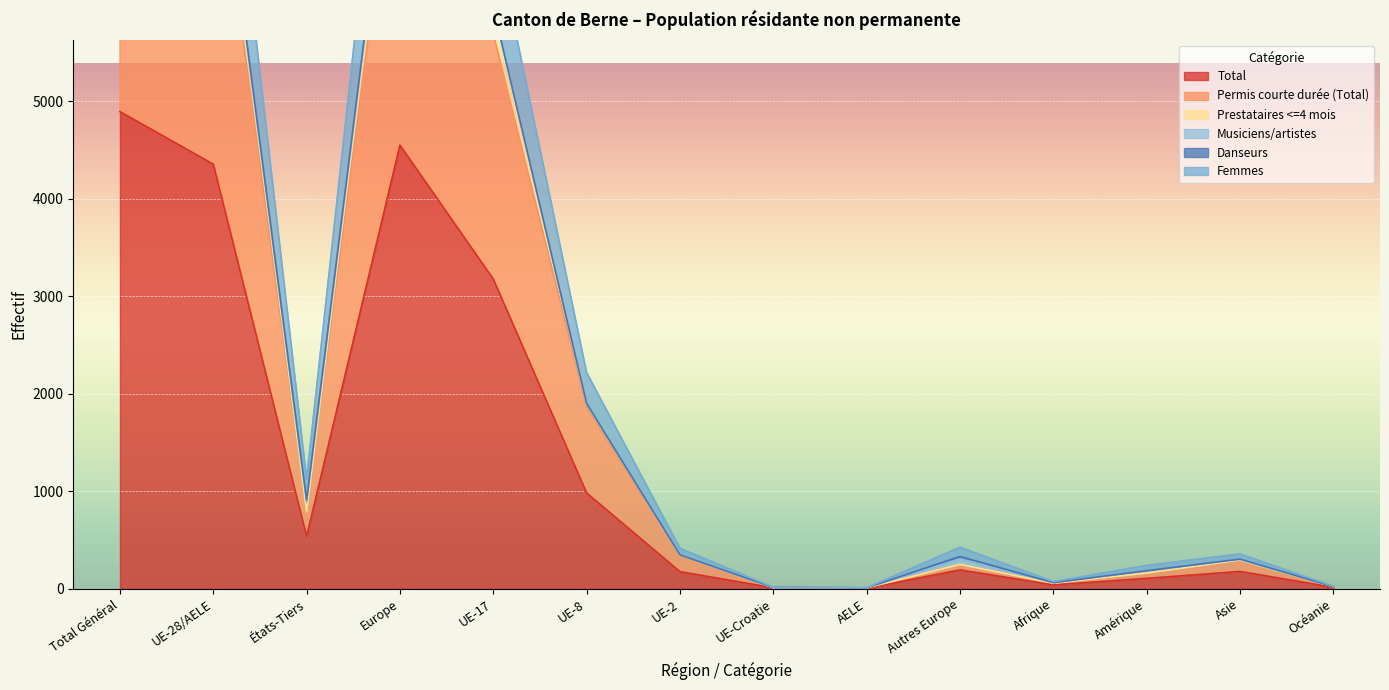

What is the sum of all Prestataires <=4 mois values?

35875